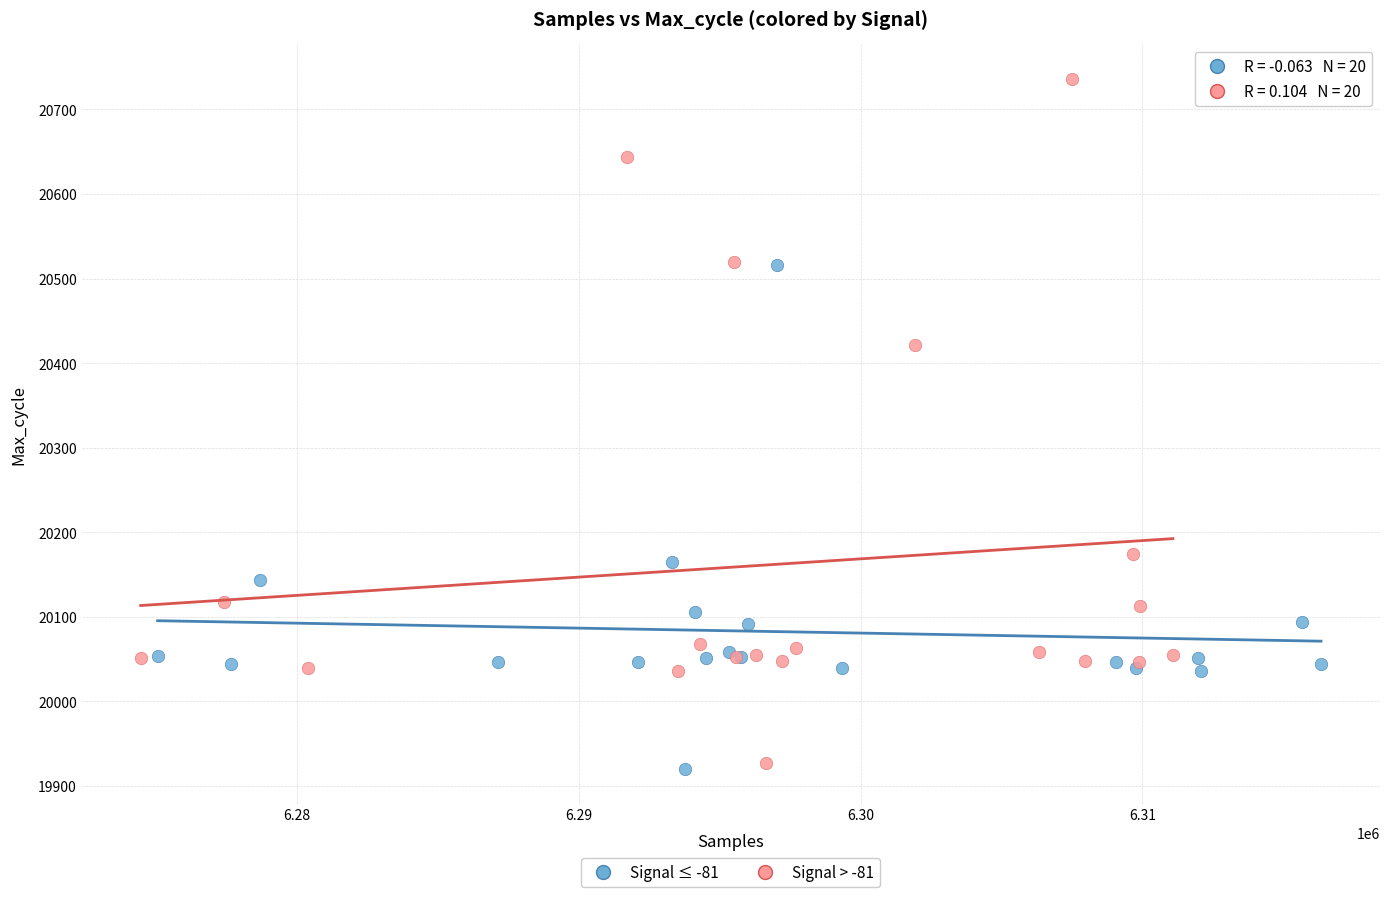

Which series contains the highest Y value?

Signal > -81